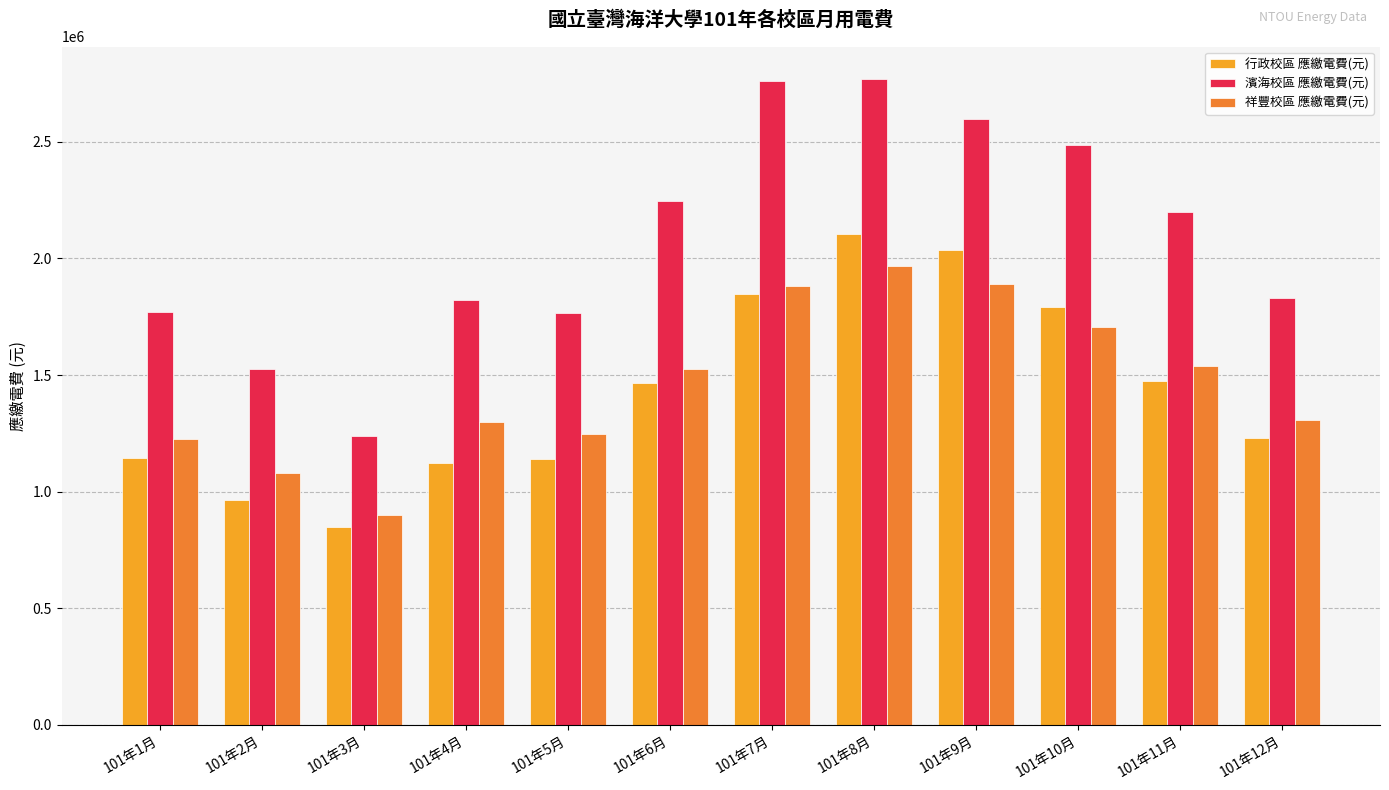

True or false: 祥豐校區 應繳電費(元) has a value of 2324273 at 101年11月.

False